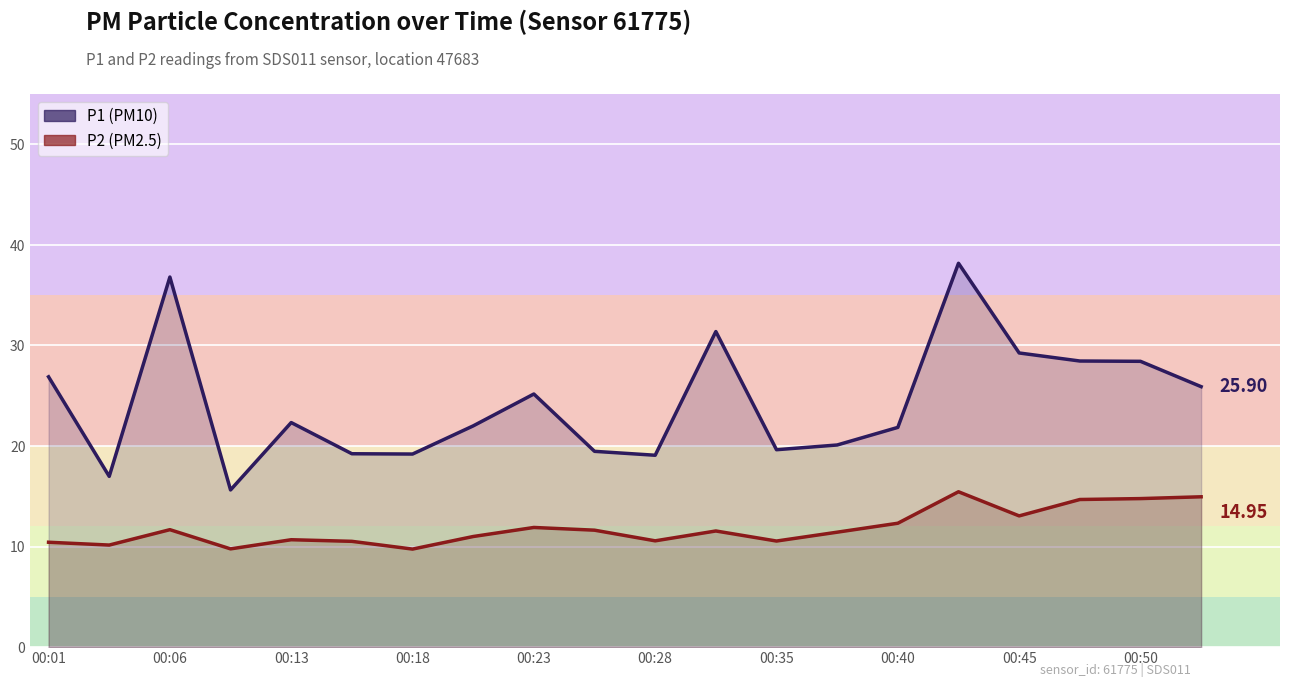

What are all the series names shown in the legend?

P1, P2